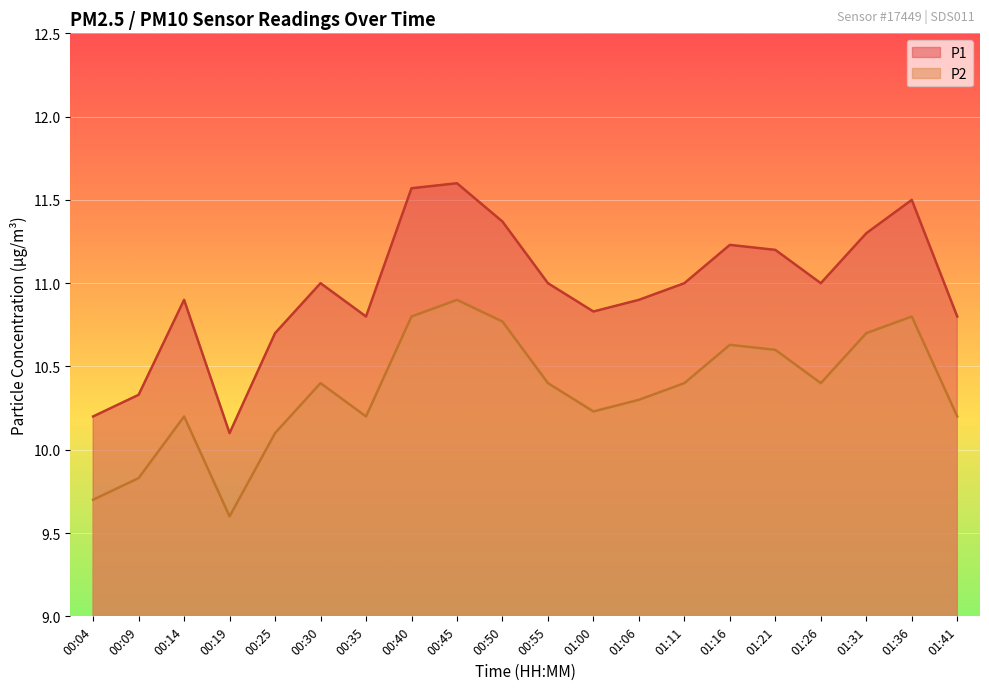

Which series has the largest total across all categories?

P1